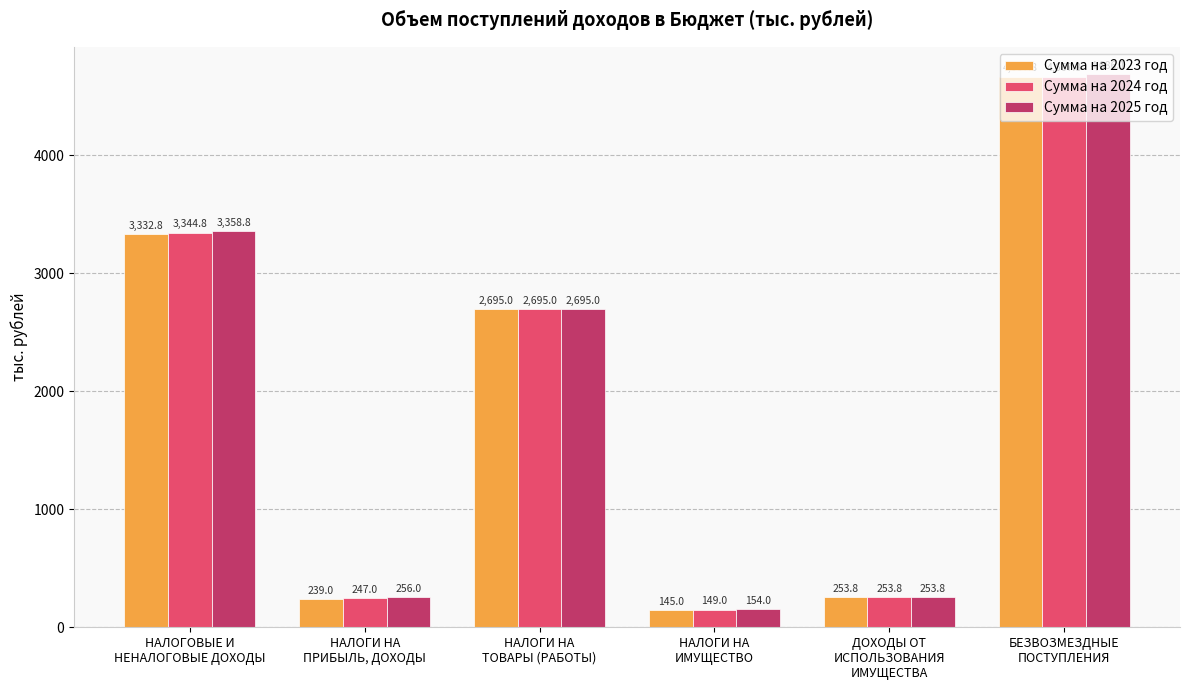

Read the Сумма на 2024 год value at БЕЗВОЗМЕЗДНЫЕ
ПОСТУПЛЕНИЯ.

4667.8